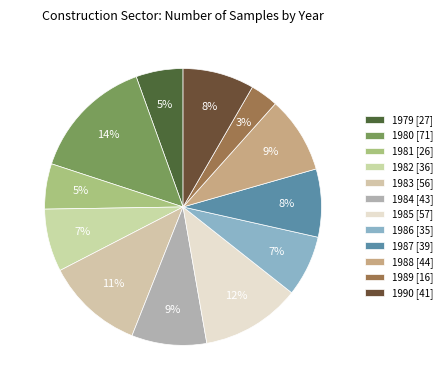

Which category has the smallest portion of the pie?

1989